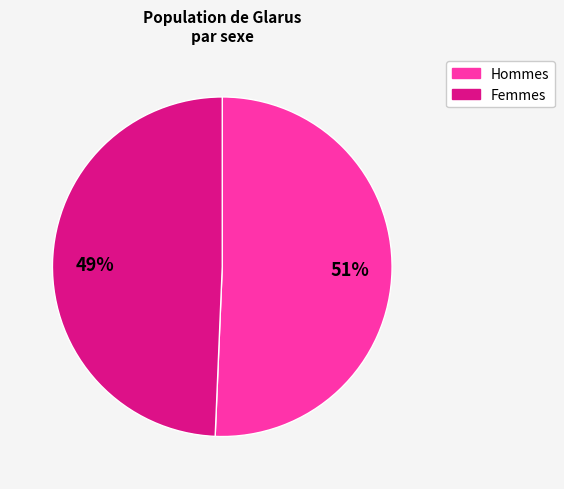

Which has a higher value, Hommes or Femmes?

Hommes